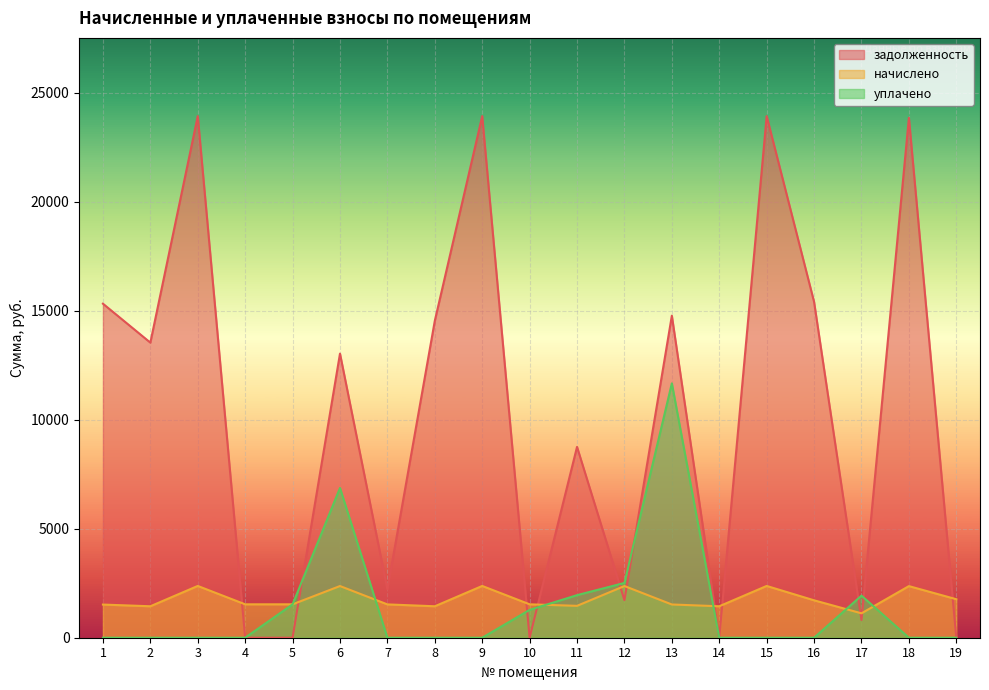

What is the average value of the начислено series?

1779.0